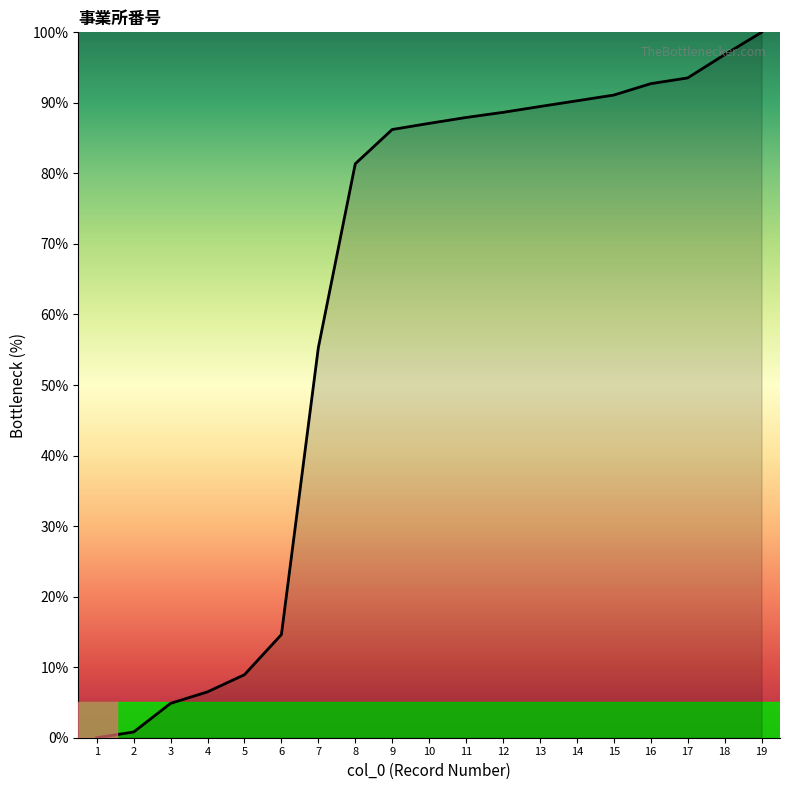

Does the chart display data point markers on the line(s)?

No